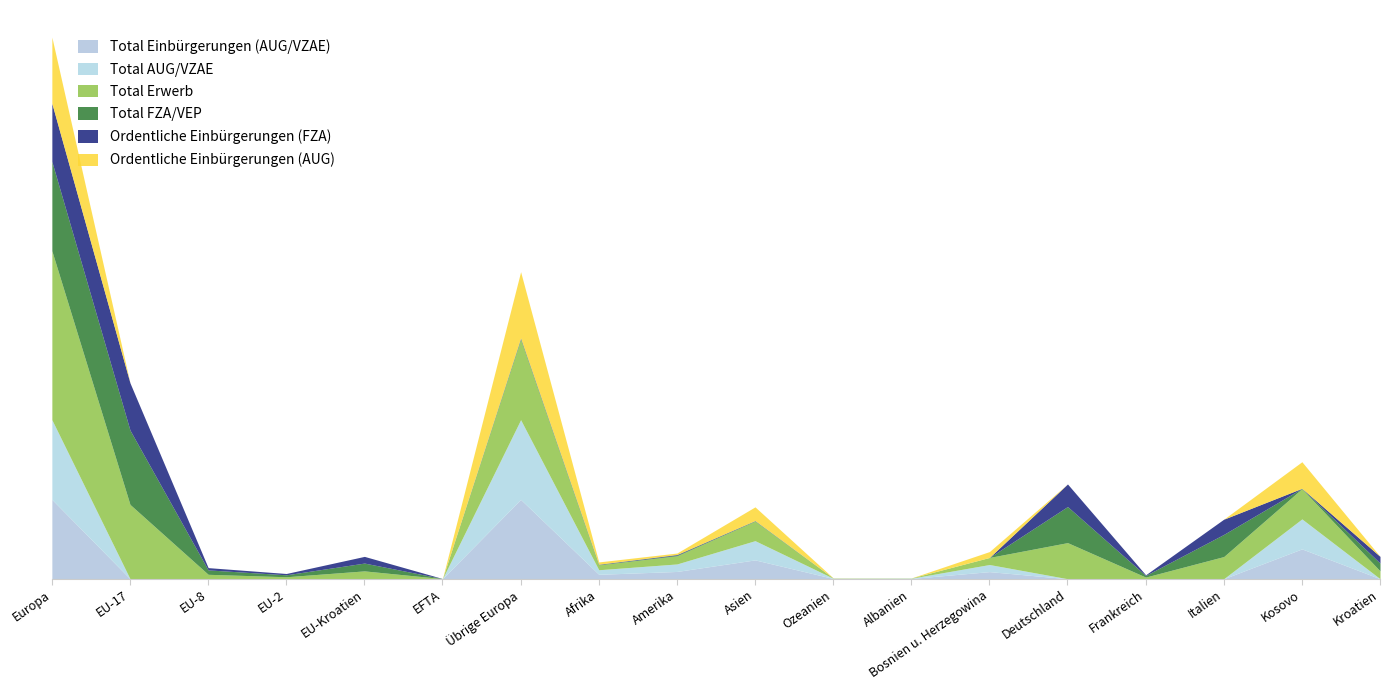

What is the difference between the highest and lowest values at EU-17?

912